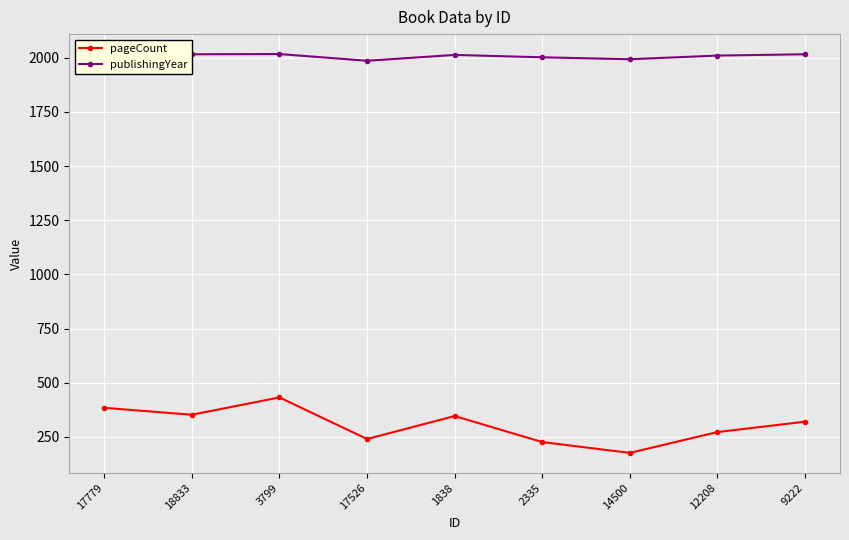

Which series has the widest spread of values?

pageCount